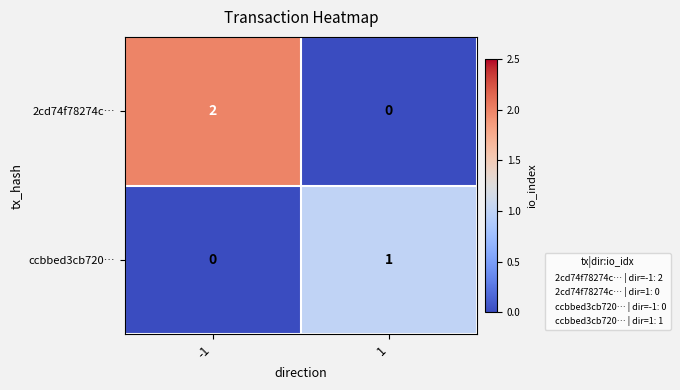

How many series are shown in this chart?

2